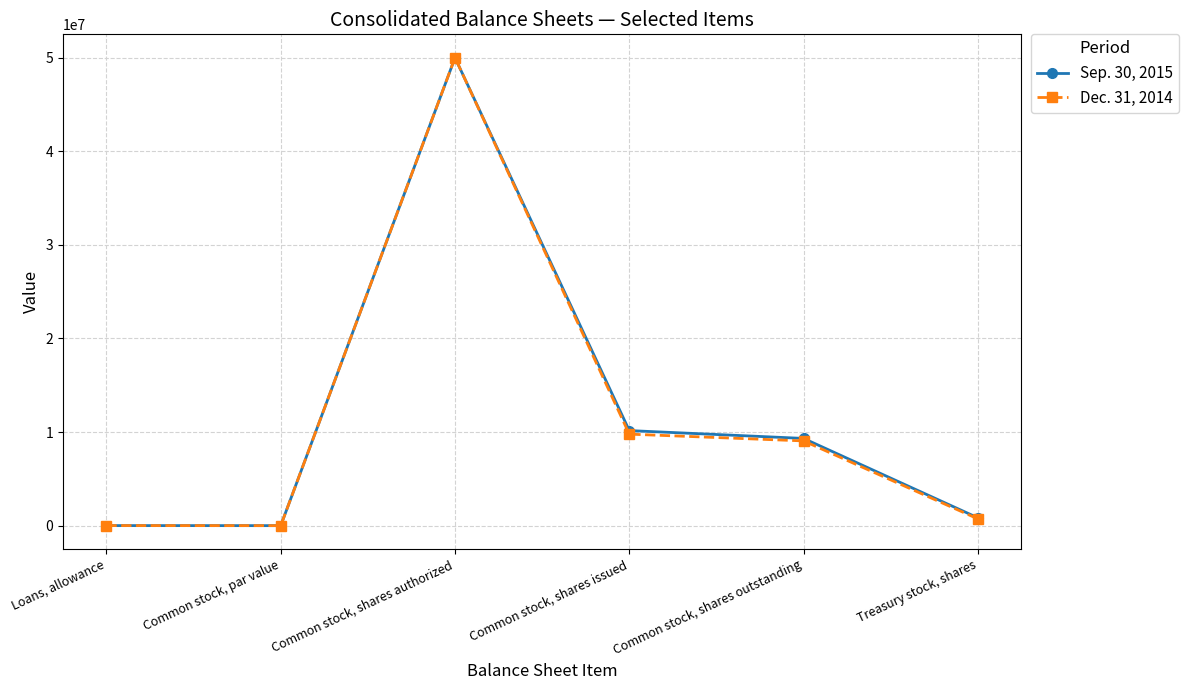

The value of Dec. 31, 2014 at Common stock, shares outstanding is 9054821. True or false?

True